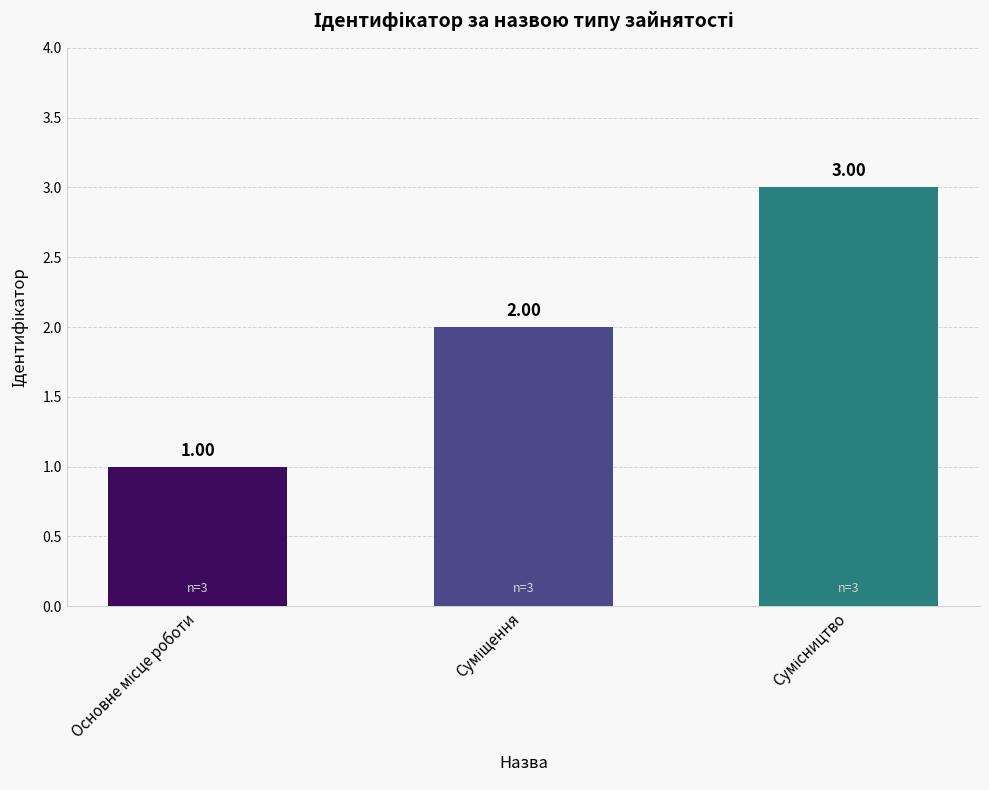

Which label corresponds to the smallest value in the chart?

Основне місце роботи